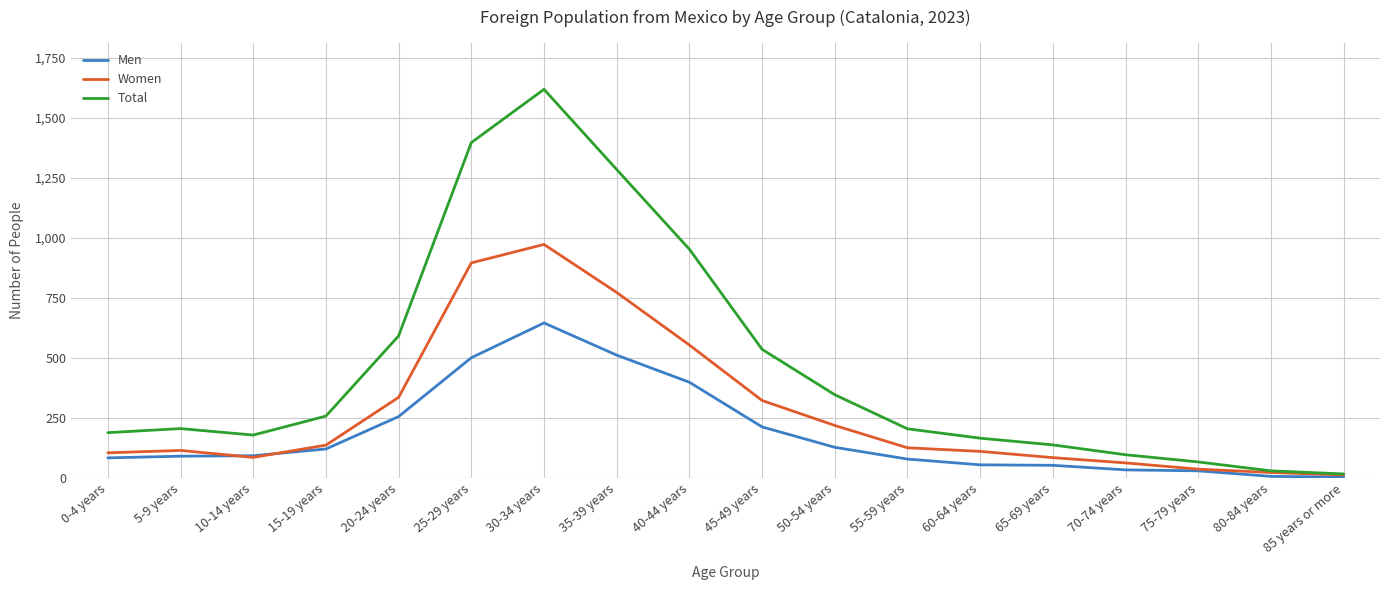

List the series in order of their overall mean, highest first.

Total, Women, Men